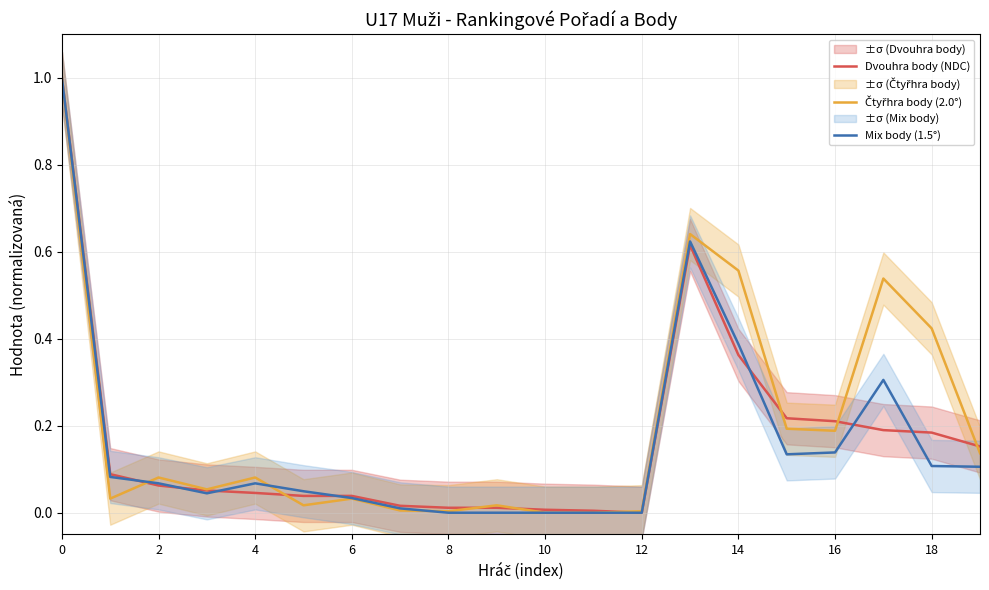

Rank the series by their maximum value, from highest to lowest.

Dvouhra body (NDC), Čtyřhra body (2.0°), Mix body (1.5°)